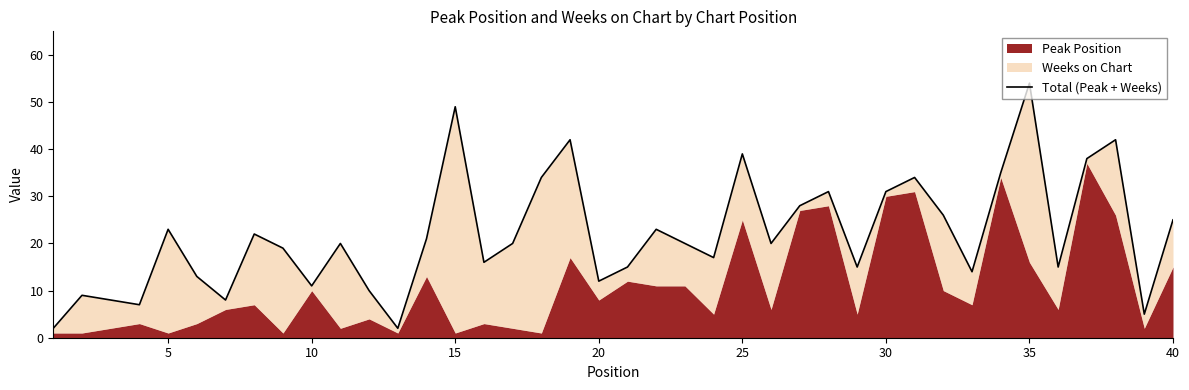

Reading right to left, transcribe all the data shown in this chart.

25	5	42	38	15	54	35	14	26	34	31	15	31	28	20	39	17	20	23	15	12	42	34	20	16	49	21	2	10	20	11	19	22	8	13	23	7	8	9	2